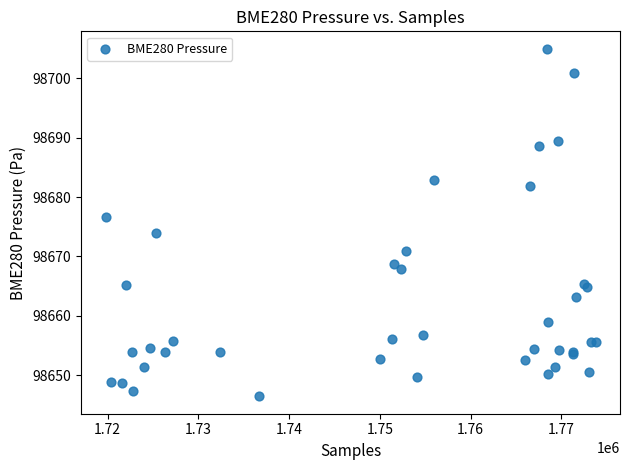

What Y value in the scatter plot is closest to 98675?

98674.0